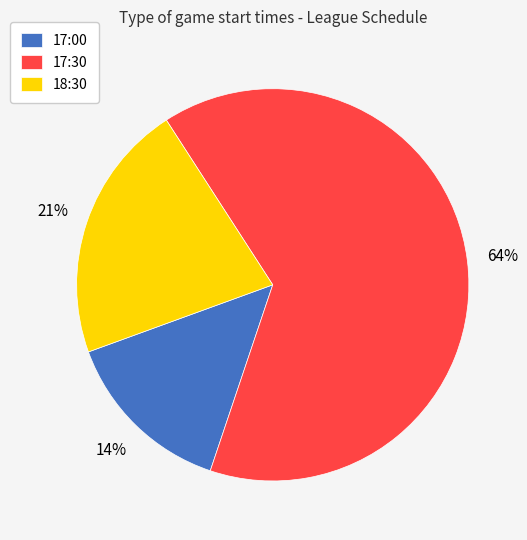

The 17:30 slice represents 64% of the pie. True or false?

True